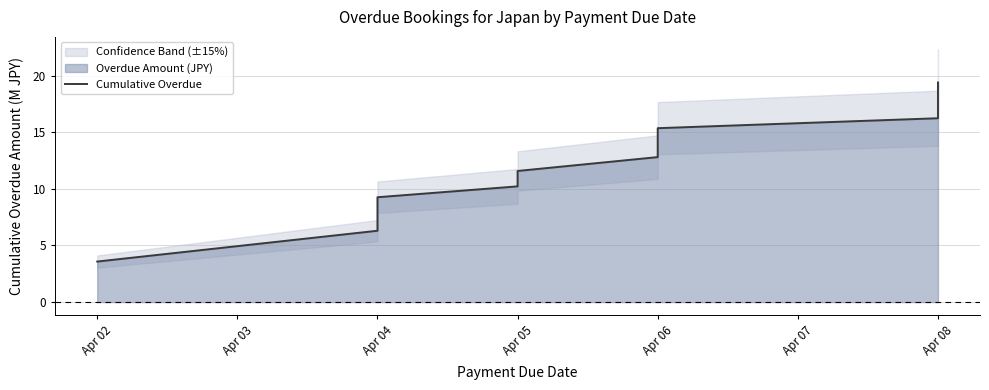

What is the value of the 4th point from the left?

10.2